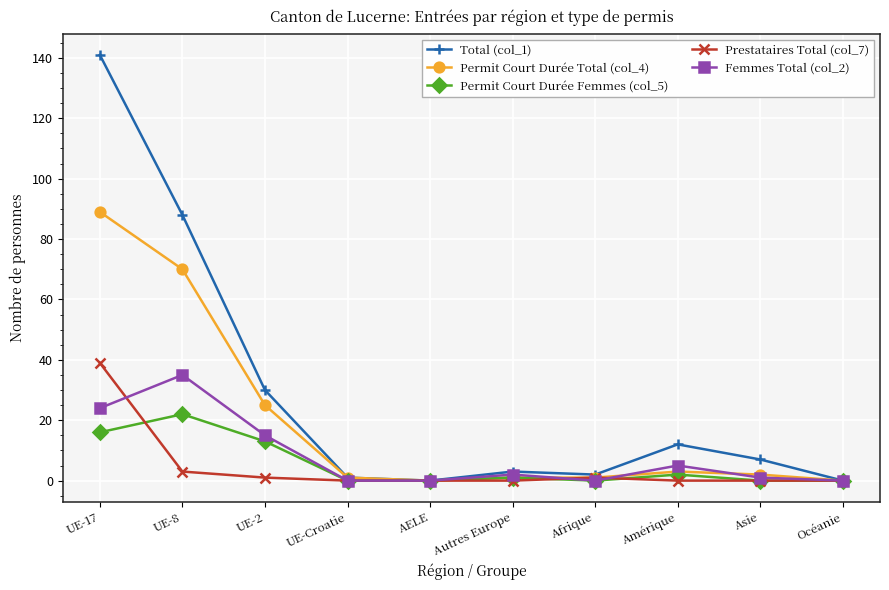

How many data points in Total (col_1) are less than 7?

5